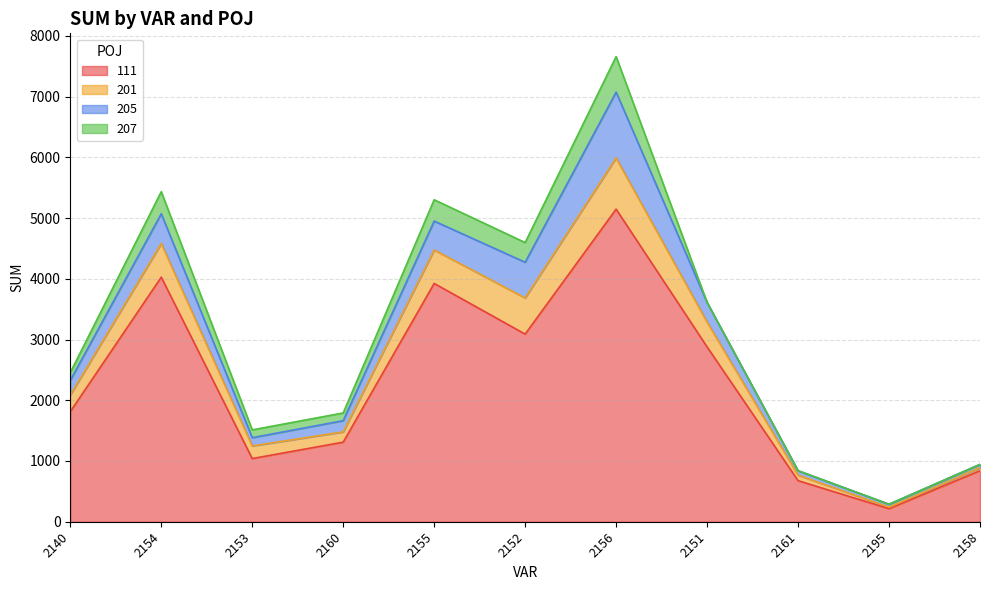

What is the label of the 7th point from the right?

2155